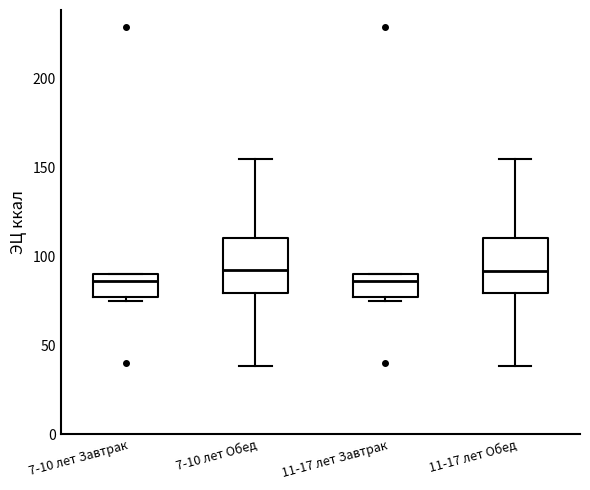

Reading left to right, read every box against the y-axis: the position of its median line, the range the box covers, and the ends of its whiskers. The values are not printed on the chart, so give them approximately, as read against the axis.

7-10 лет Завтрак: median 85, box 75 to 90, whiskers 75 (just below the box's lower edge) to 90
7-10 лет Обед: median 90, box 80 to 110, whiskers 40 to 155
11-17 лет Завтрак: median 85, box 75 to 90, whiskers 75 (just below the box's lower edge) to 90
11-17 лет Обед: median 90, box 80 to 110, whiskers 40 to 155